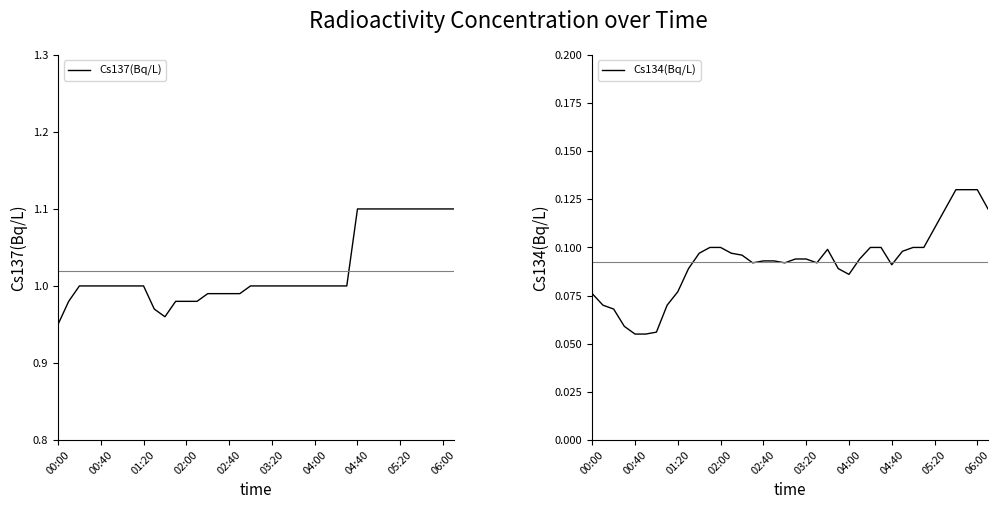

The value of Cs137(Bq/L) at 04:00 is 1.0. True or false?

True